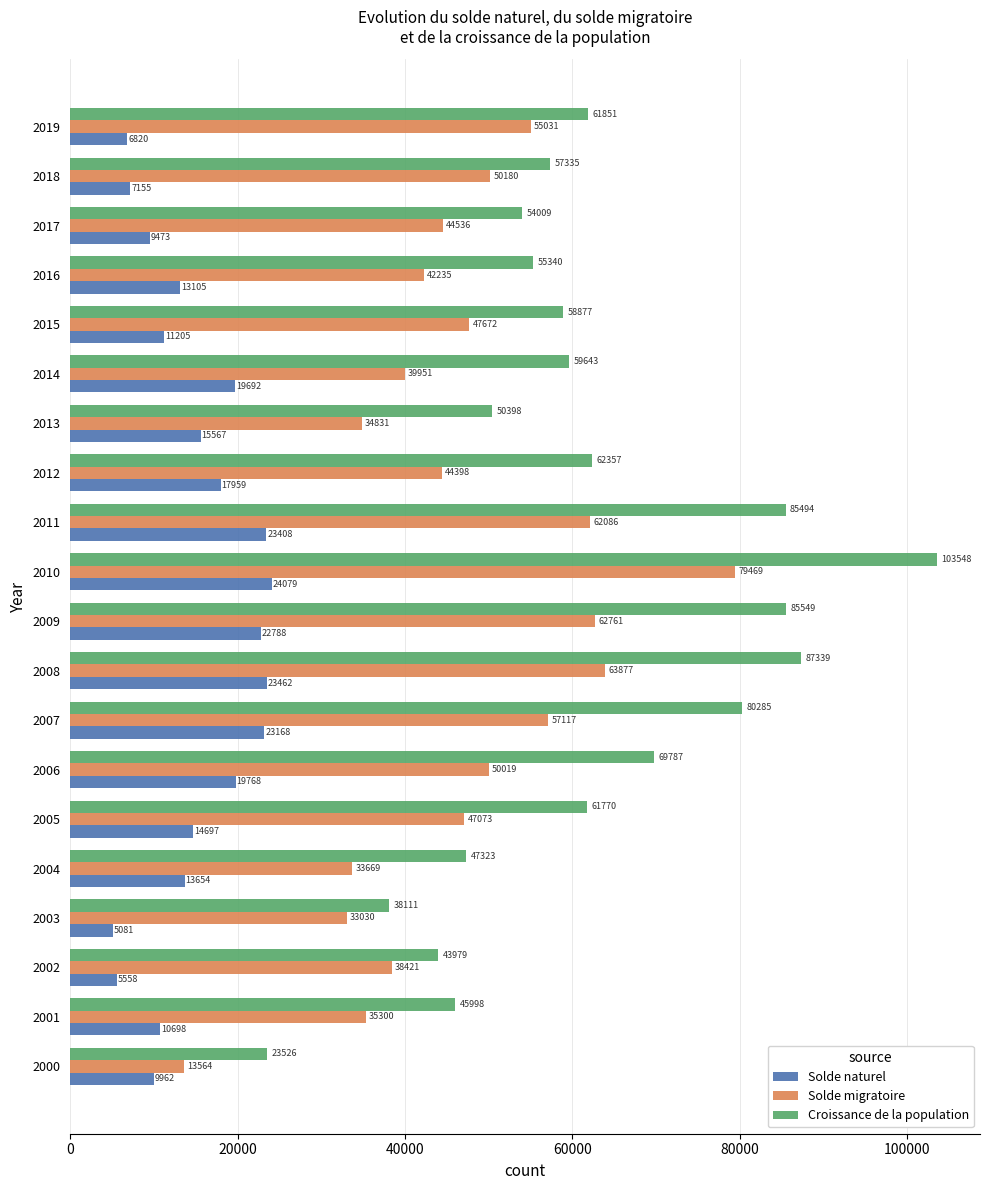

What is the average value of the Croissance de la population series?

61626